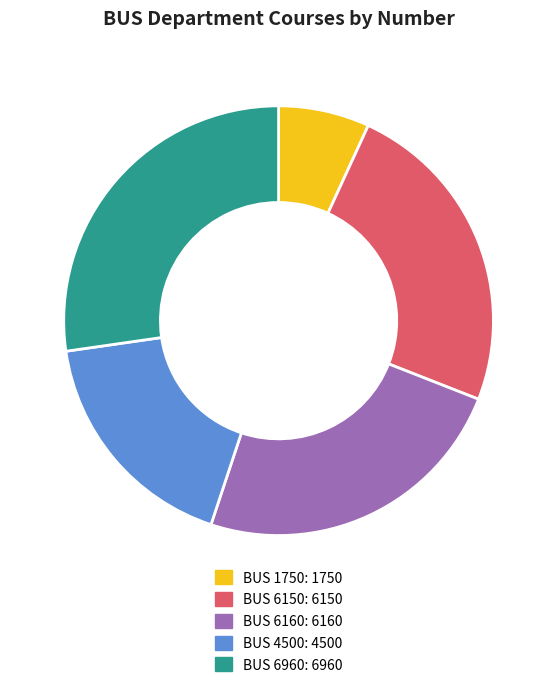

Is there any slice that represents more than half of the pie?

No